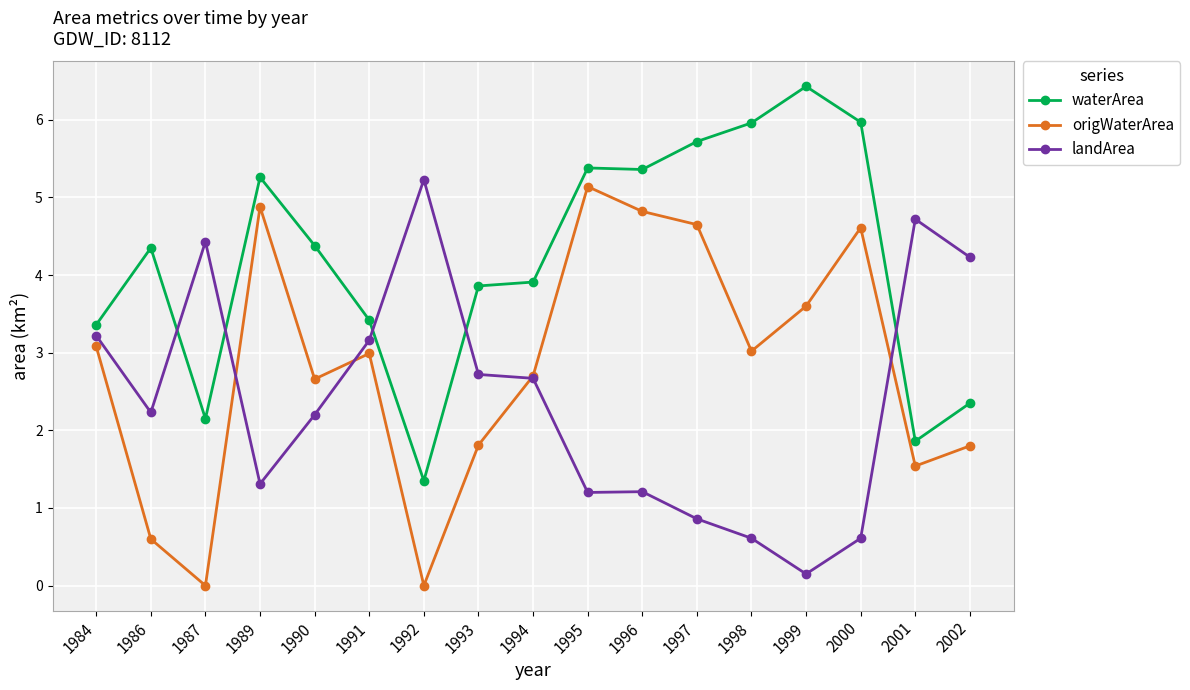

What is the difference between the highest and lowest values at 2001?

3.2